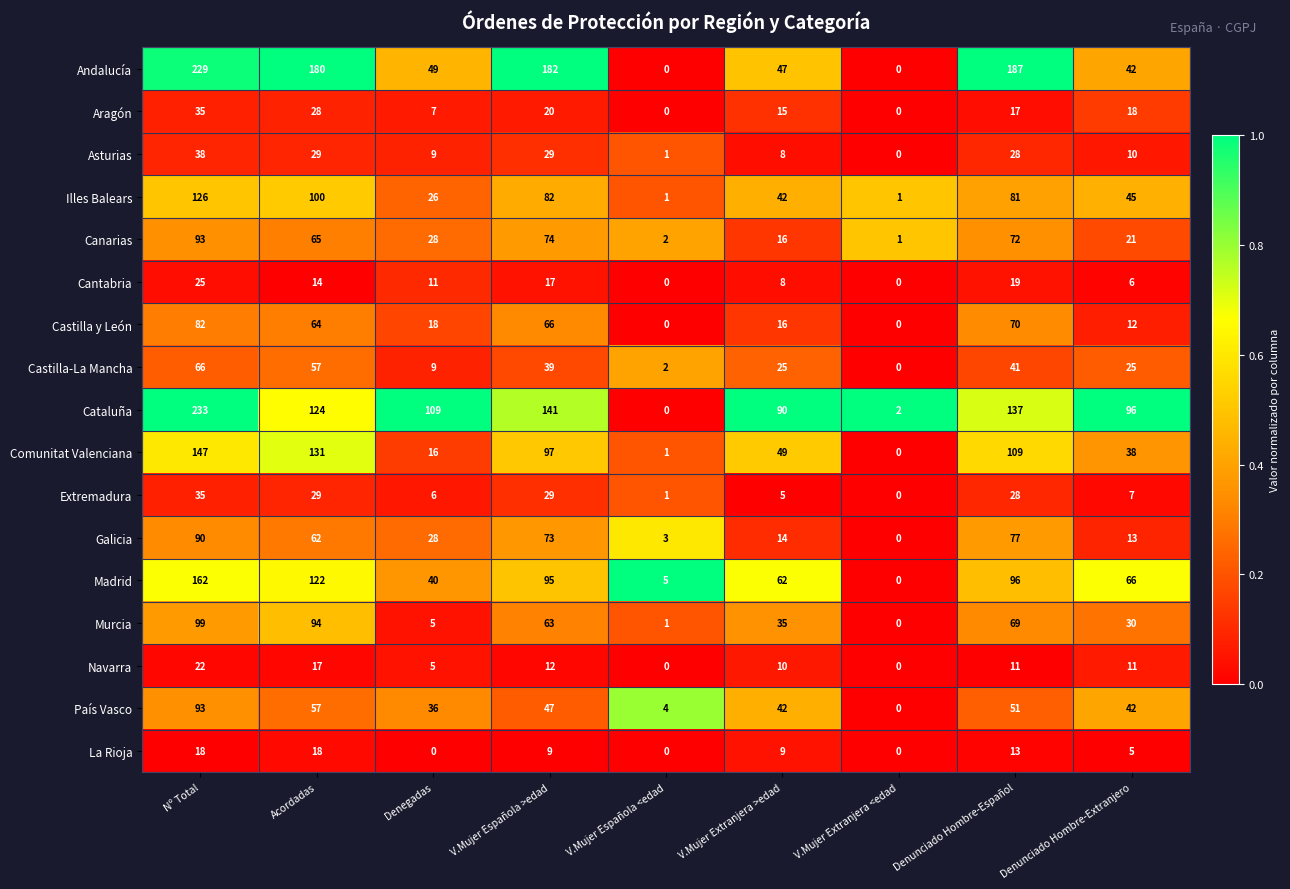

Read the Madrid value at Denegadas.

40